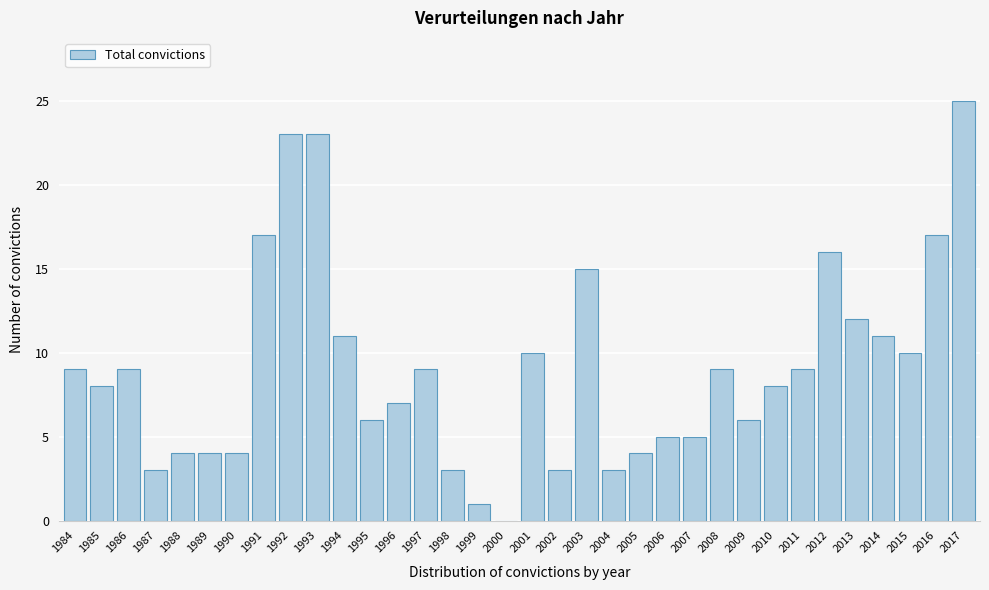

Is it true that the value at 2008 is 3?

False